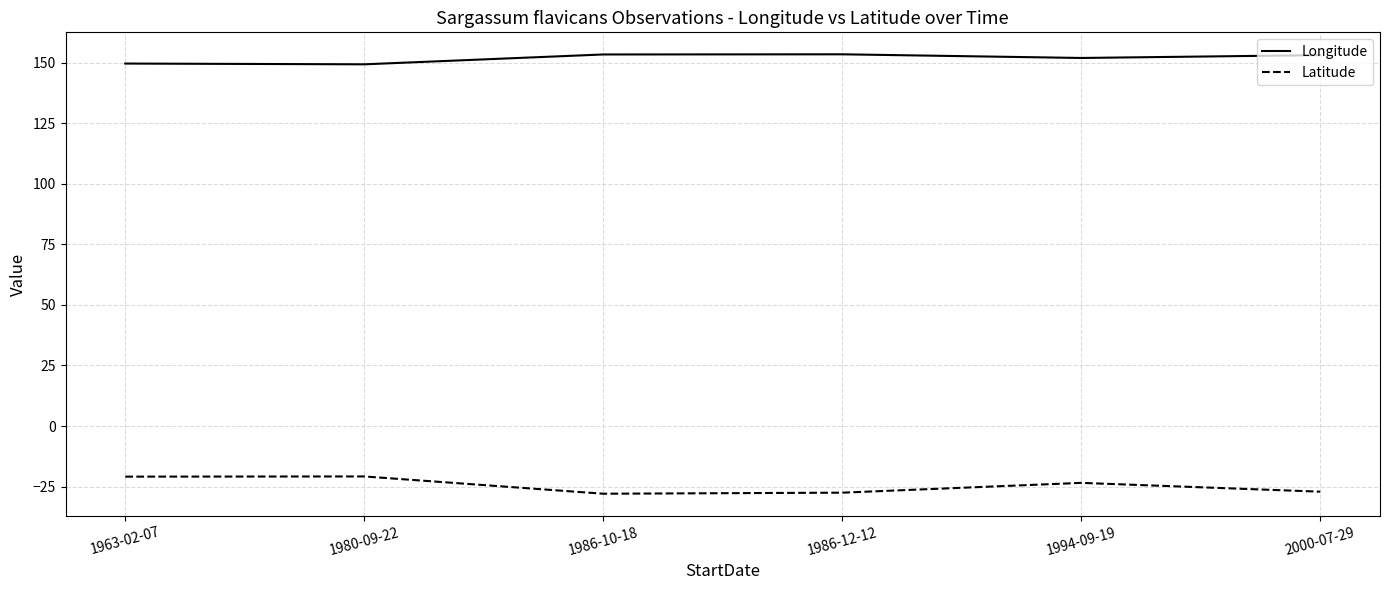

Is this an area chart (filled region under the line)?

No